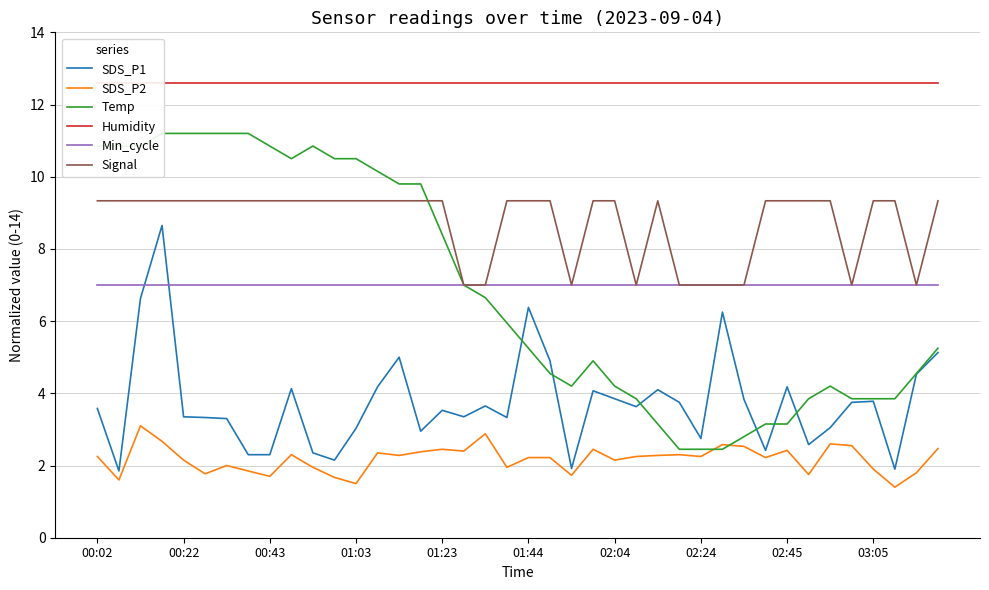

What is the minimum value for Temp?

2.4